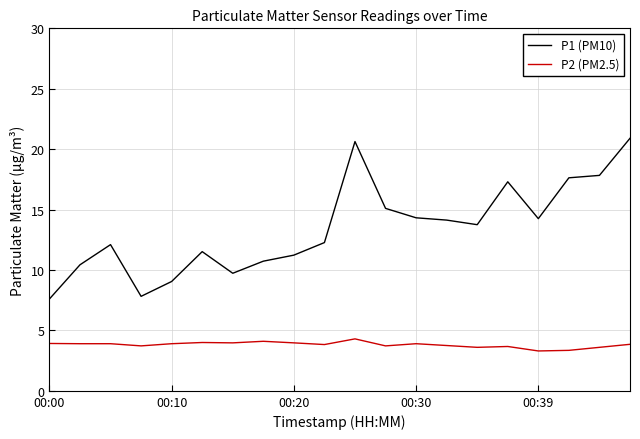

Rank the series by their maximum value, from lowest to highest.

P2 (PM2.5), P1 (PM10)